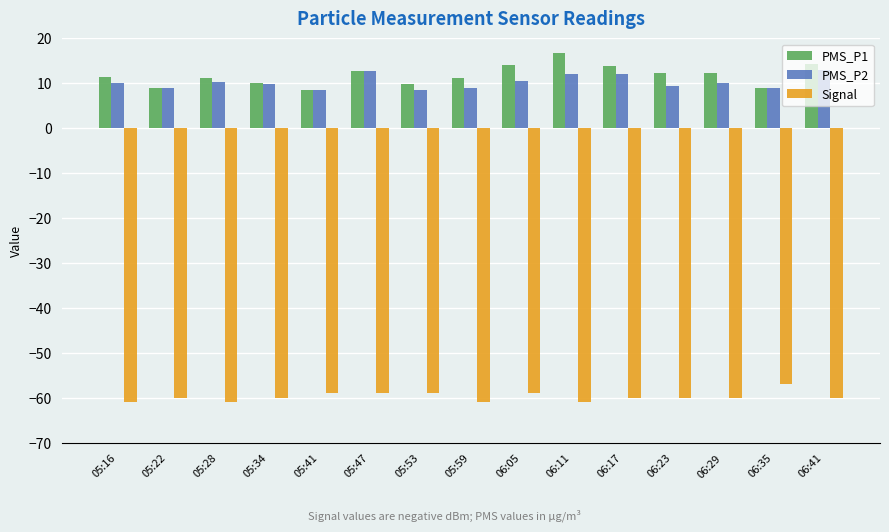

What is the difference between the maximum and minimum values in the Signal series?

4.0